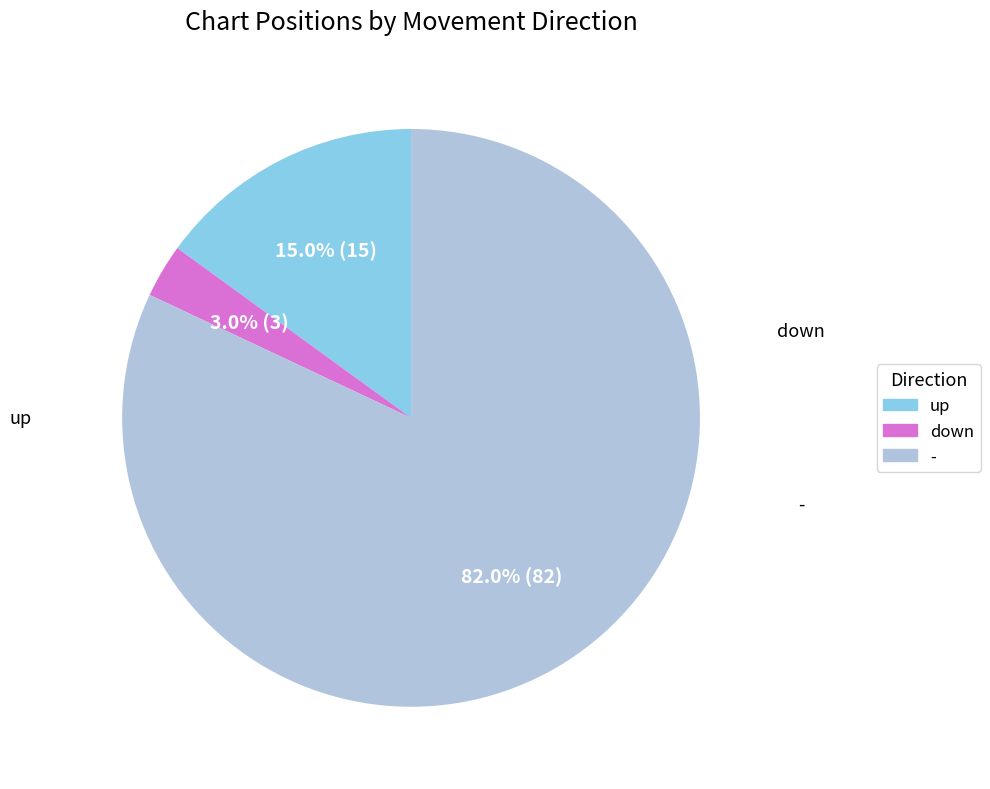

Is it true that - is 82% of the pie?

True